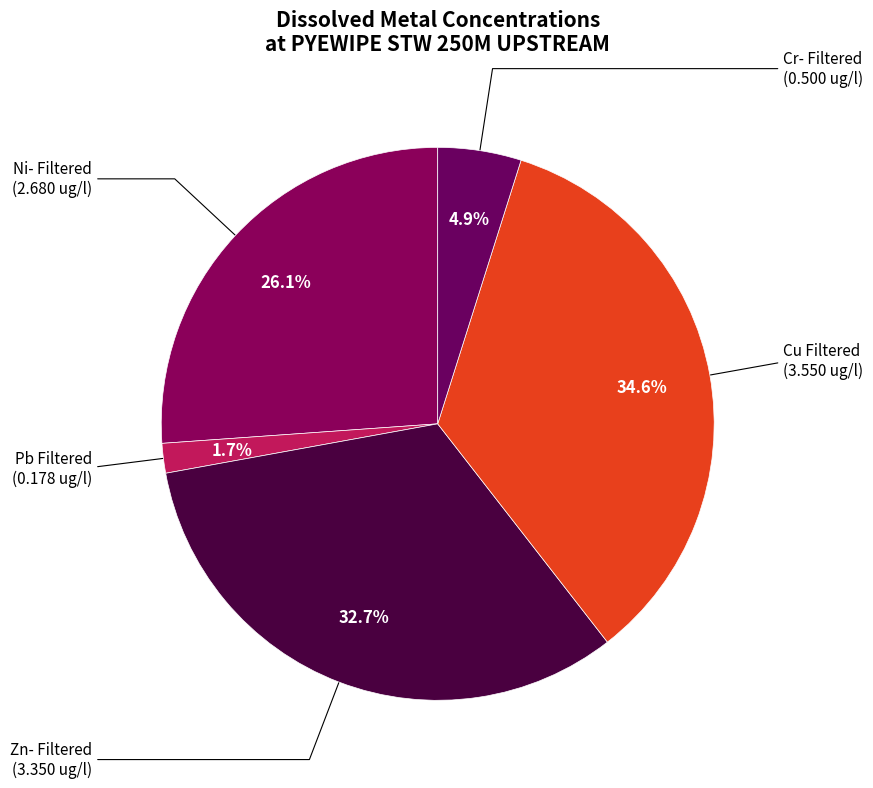

Is it true that Ni- Filtered is 33% of the pie?

False